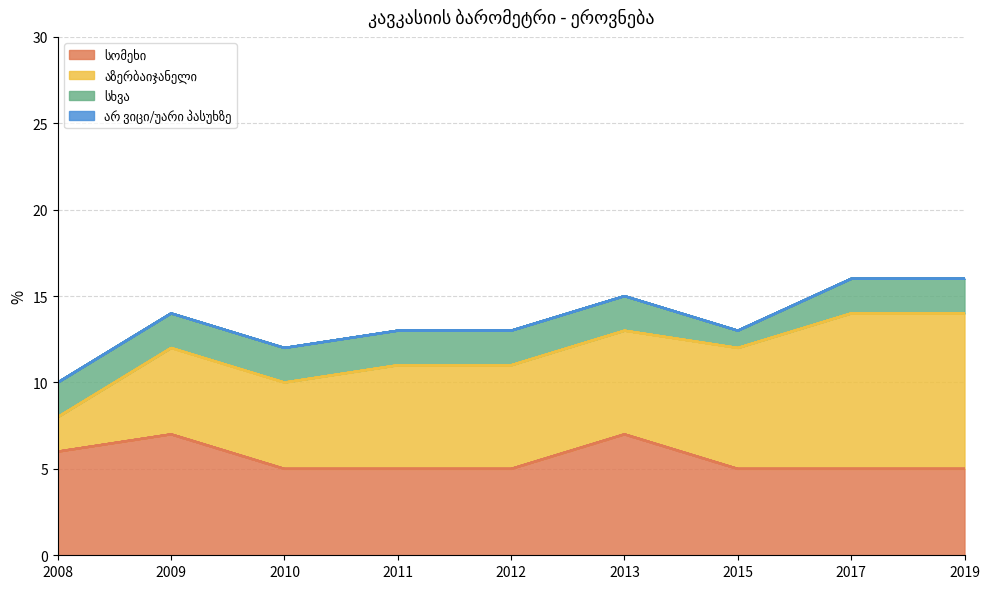

How many lines are shown in the chart?

4